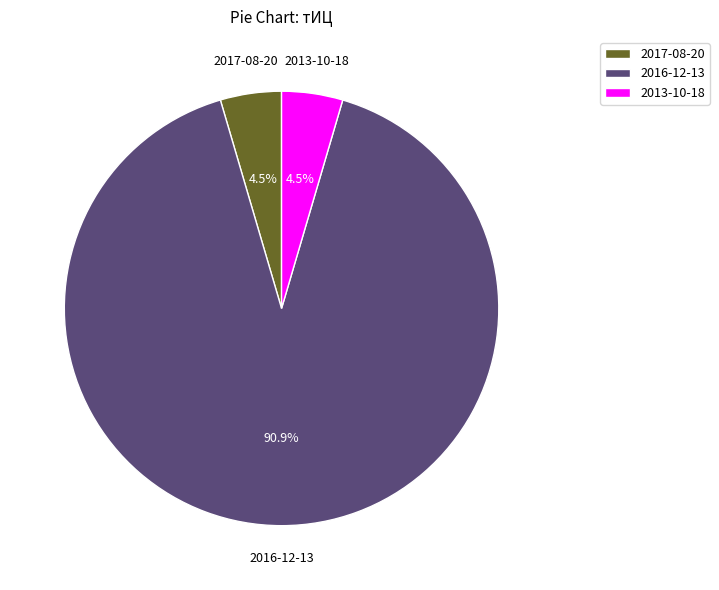

How much of the chart is everything except 2013-10-18?

95.5%